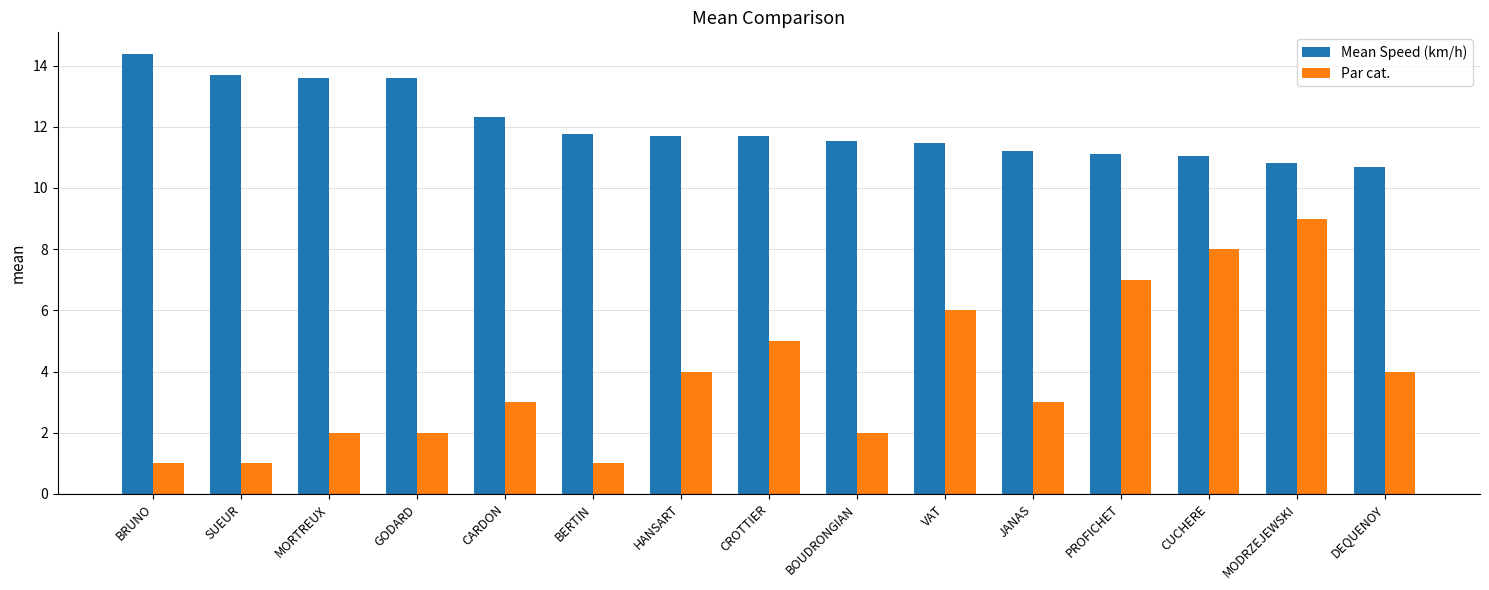

What is the total value across all series at CARDON?

15.3